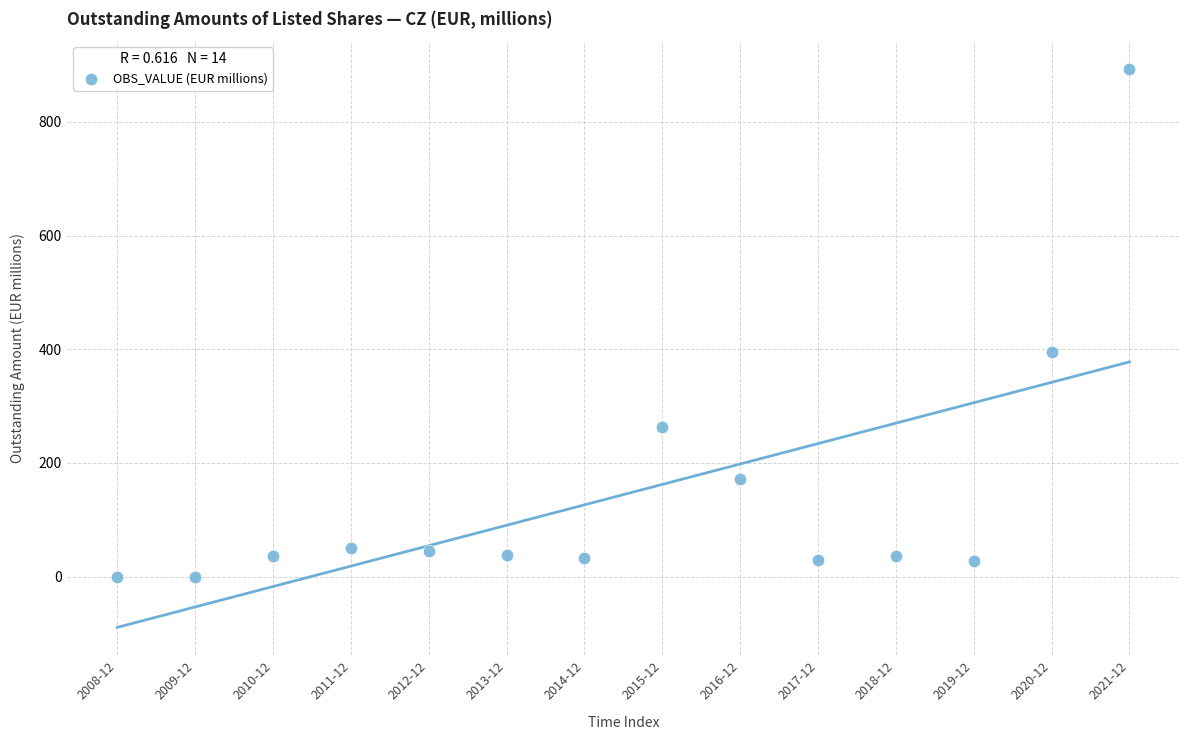

What Y value in the scatter plot is closest to 446?

395.3